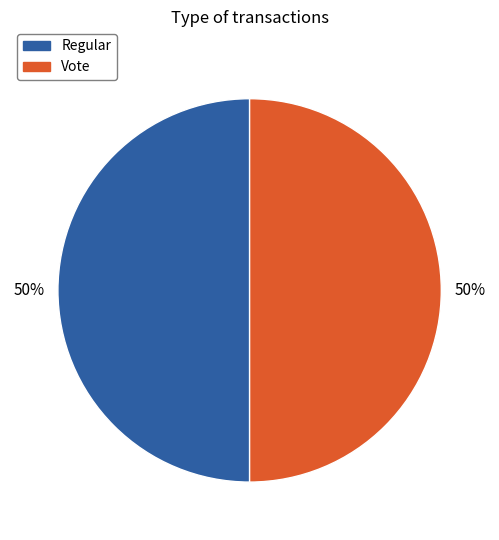

To the nearest percent, what percentage of the pie is Vote?

50%